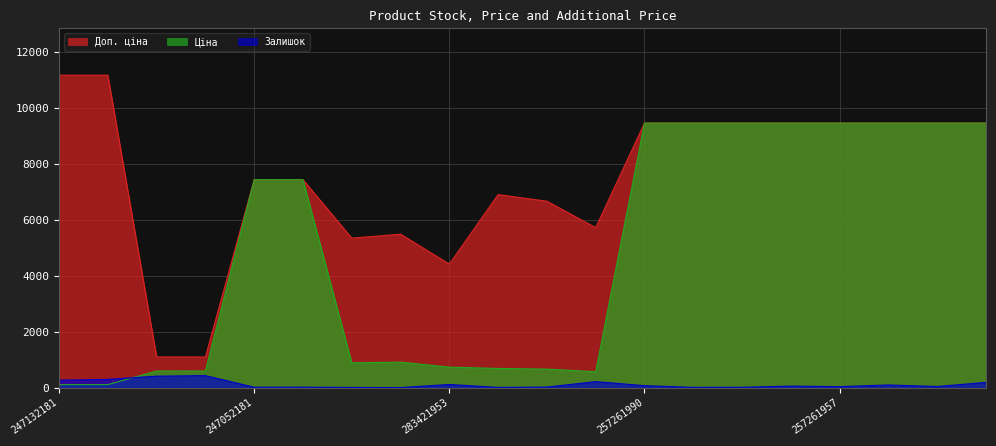

Reading left to right, transcribe all the data shown in this chart.

Залишок: 247132181=270.0	247132180=300.0	271712228=414.0	271712227=434.0	247052181=20.0	247052180=21.0	283481953=12.0	283451953=6.0	283421953=118.0	283391953=13.0	283361953=24.0	283331953=219.0	257261990=75.0	257261989=14.0	257261959=18.0	257261958=59.0	257261957=40.0	257261956=100.0	257261955=45.0	257261953=192.0
Ціна: 247132181=111.7	247132180=111.7	271712228=599.9	271712227=599.9	247052181=7436.2	247052180=7436.2	283481953=891.2	283451953=914.8	283421953=736.3	283391953=690.2	283361953=666.6	283331953=572.0	257261990=9458.9	257261989=9458.9	257261959=9458.9	257261958=9458.9	257261957=9458.9	257261956=9458.9	257261955=9458.9	257261953=9458.9
Доп. ціна: 247132181=11169.0	247132180=11169.0	271712228=1100.0	271712227=1100.0	247052181=7436.2	247052180=7436.2	283481953=5347.0	283451953=5488.9	283421953=4418.0	283391953=6902.4	283361953=6666.0	283331953=5720.5	257261990=9458.9	257261989=9458.9	257261959=9458.9	257261958=9458.9	257261957=9458.9	257261956=9458.9	257261955=9458.9	257261953=9458.9